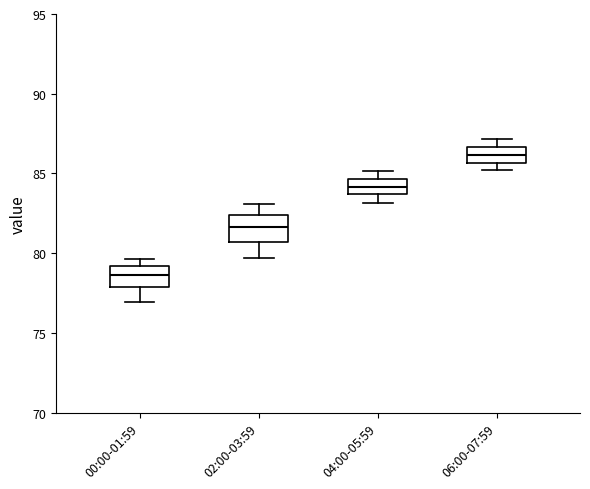

Reading left to right, transcribe this box plot: for each box, give where its median line is, the range the box spans, and where its two whiskers end, as read against the y-axis. The values are not printed on the chart, so give them approximately, as read against the axis.

00:00-01:59: median 78.5, box 78.0 to 79.0, whiskers 77.0 to 79.5
02:00-03:59: median 81.5, box 80.5 to 82.5, whiskers 79.5 to 83.0
04:00-05:59: median 84.0, box 83.5 to 84.5, whiskers 83.0 to 85.0
06:00-07:59: median 86.0, box 85.5 to 86.5, whiskers 85.0 to 87.0